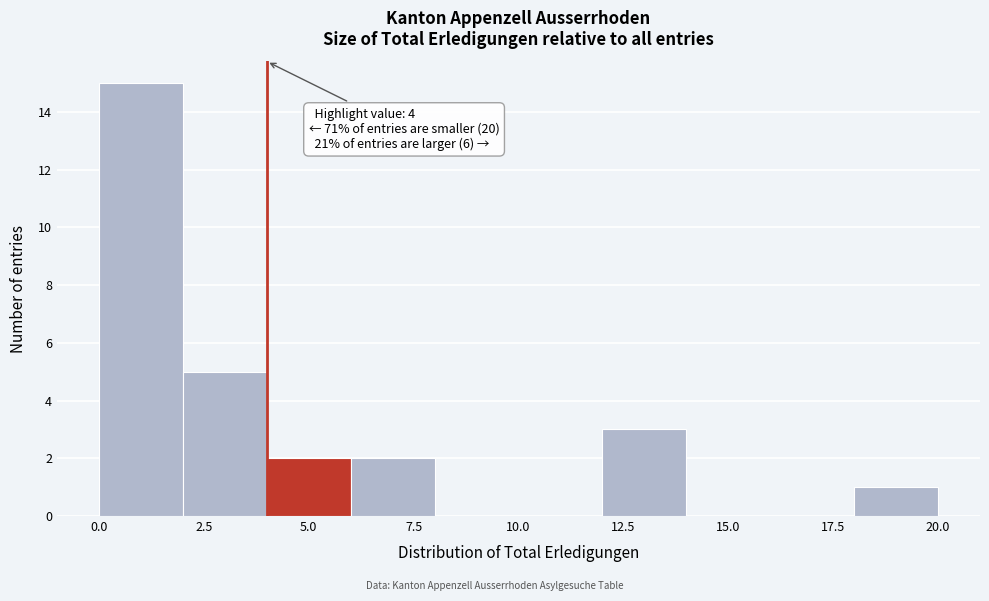

Over which range of the x-axis is the bar tallest?

0 to 2